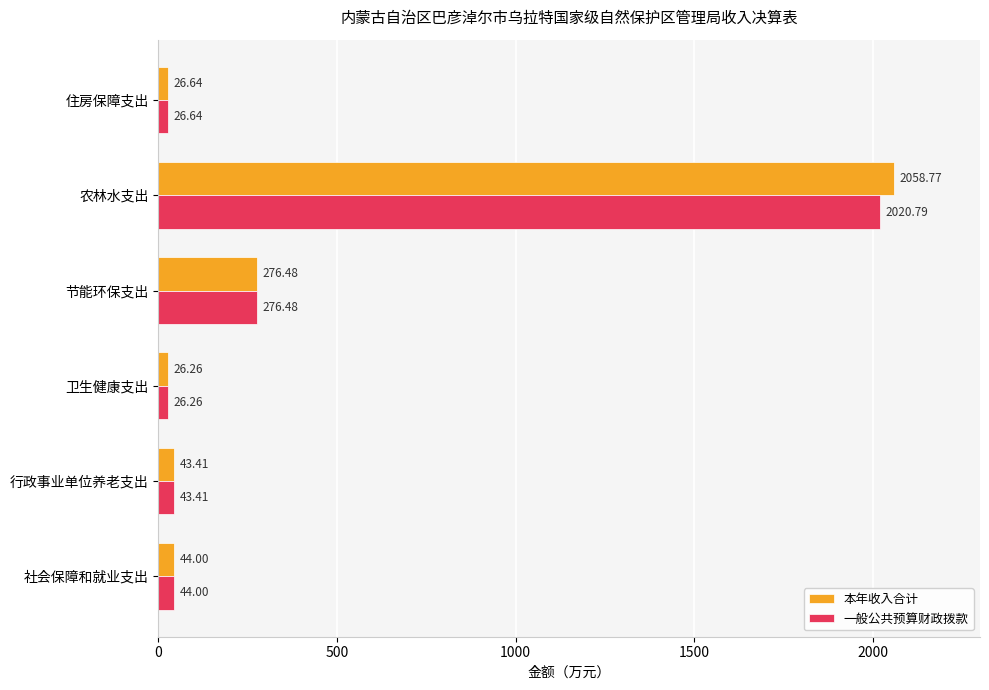

At which category is the sum across all series the highest?

农林水支出